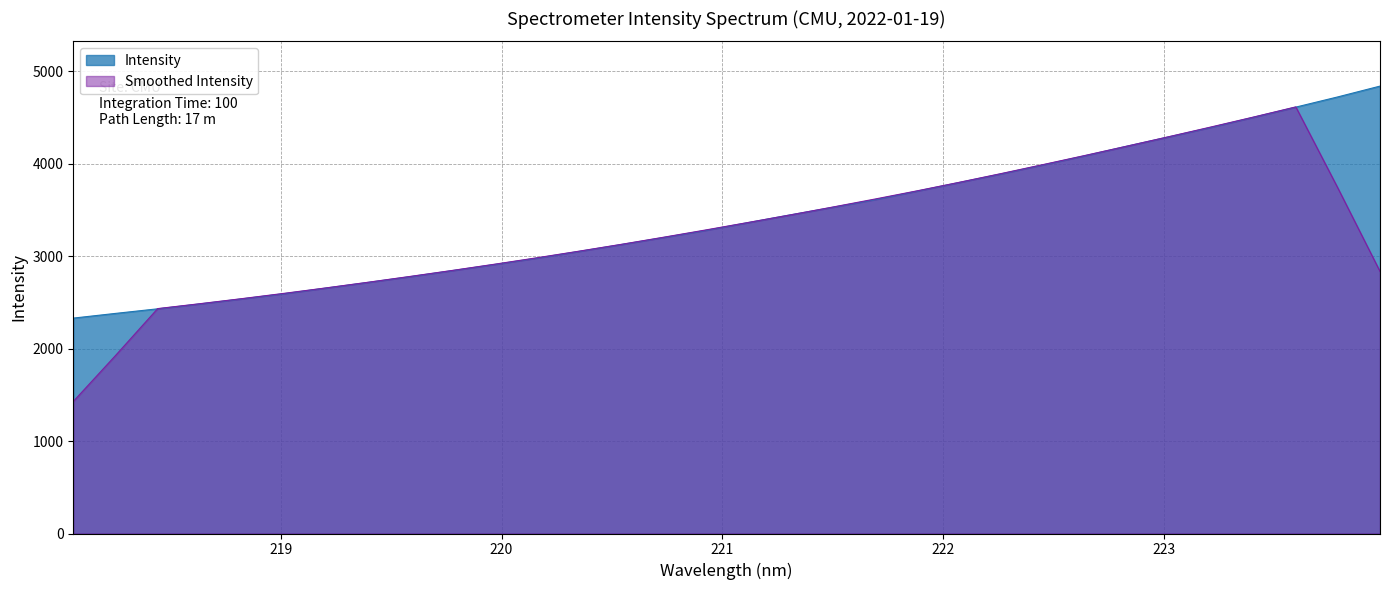

Reading left to right, what are all the values shown in this chart?

2330.5	2381.4	2431.1	2484.3	2539.2	2595.5	2656.6	2717.8	2780.4	2845.8	2912.1	2980.7	3053.6	3127.6	3203.5	3280.8	3364.2	3447.7	3529.2	3611.8	3704.0	3797.6	3891.2	3988.9	4088.3	4192.2	4293.7	4396.1	4504.3	4613.4	4724.2	4840.8